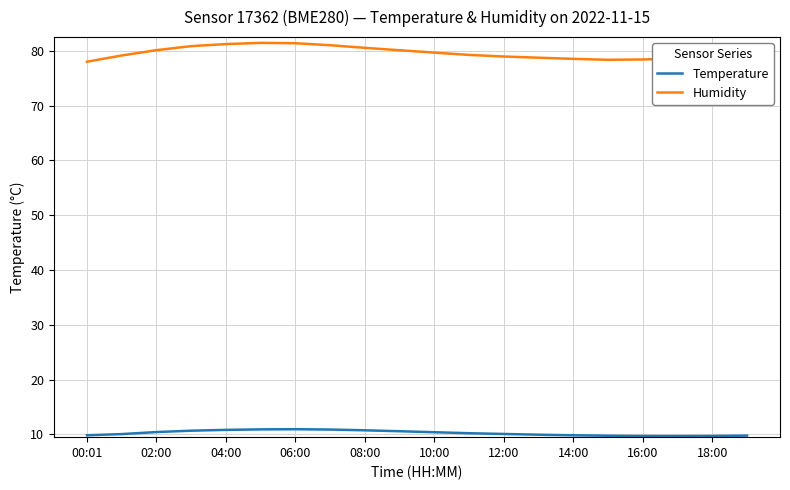

True or false: Humidity and Temperature intersect in this chart.

False